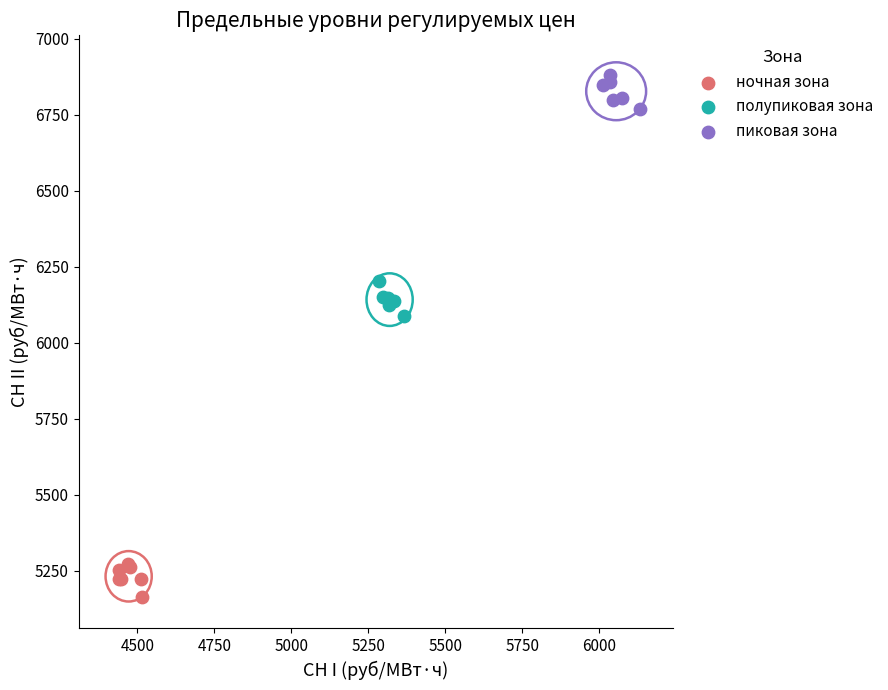

Which series contains the highest Y value?

пиковая зона